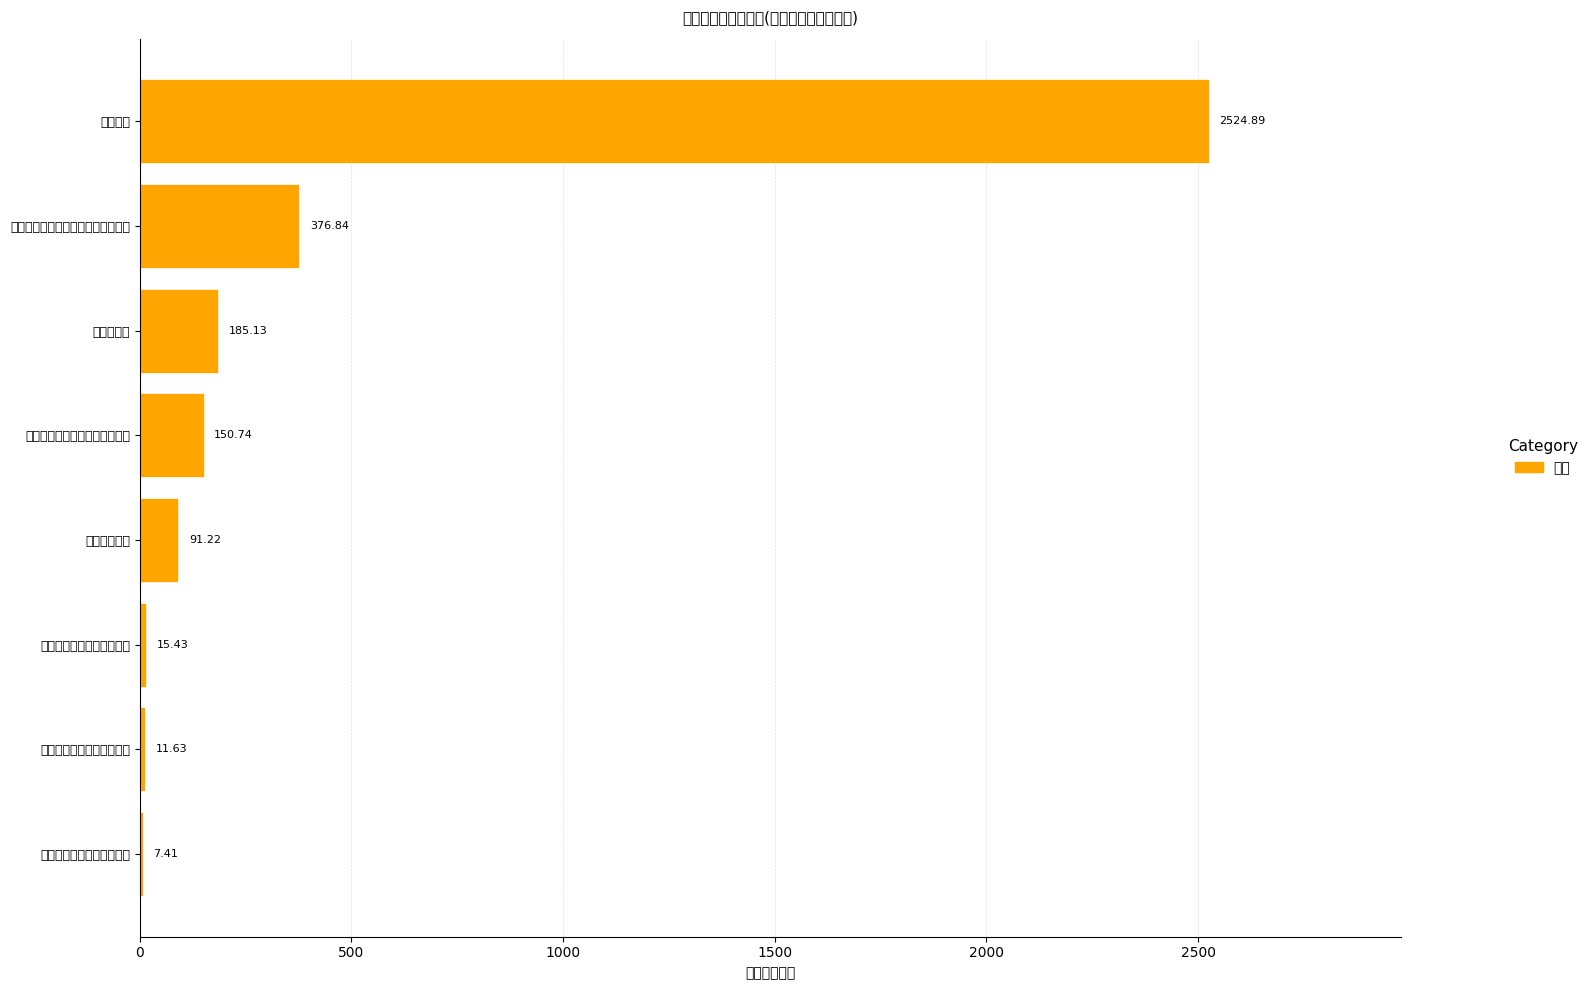

What is the sum of the values at 住房公积金 and 行政单位医疗?

276.4